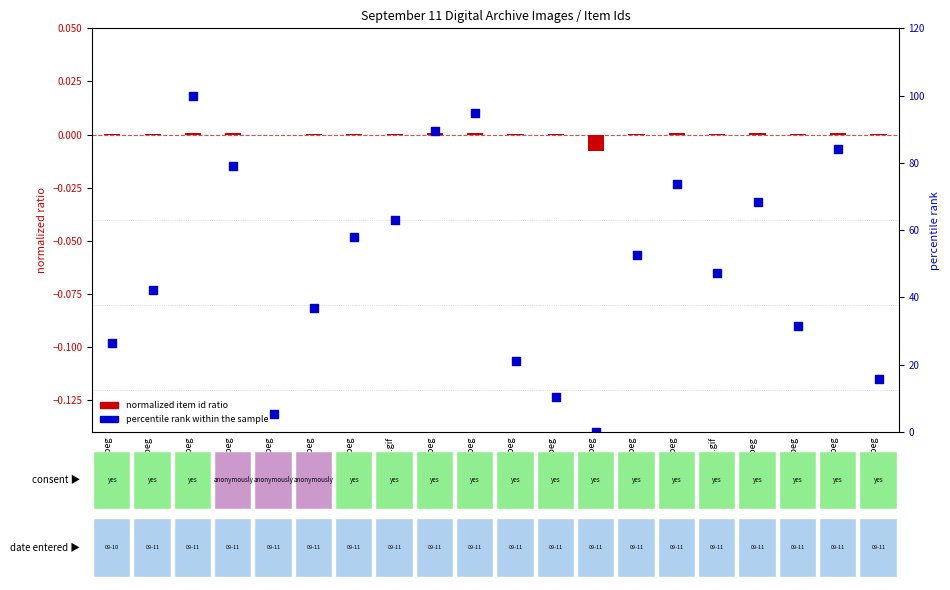

Which series has the largest total across all categories?

percentile rank within the sample